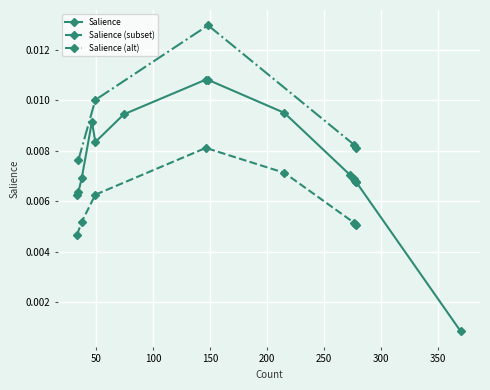

The value at 74 is 0.0. True or false?

False